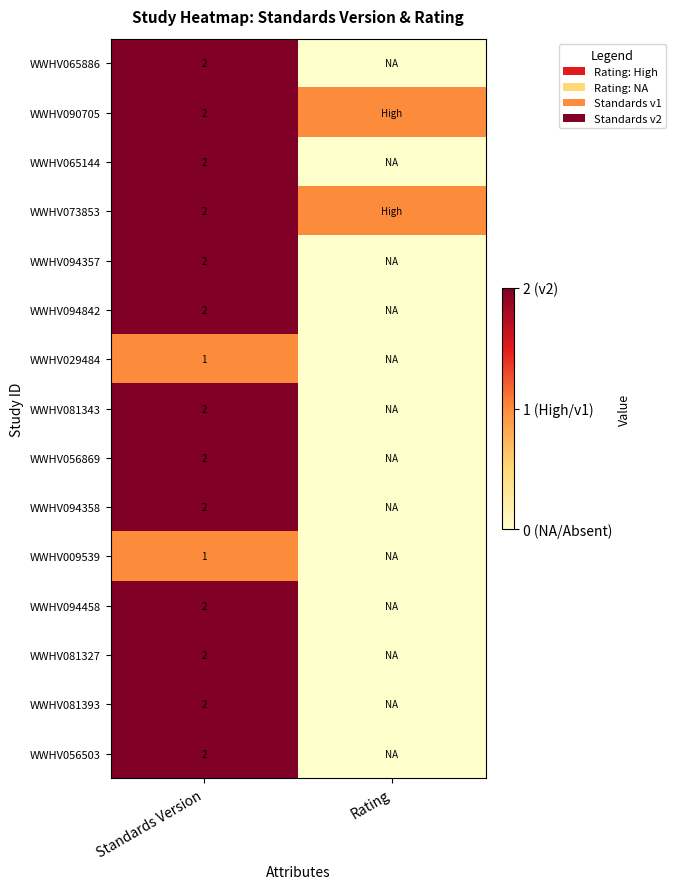

The value of WWHV090705 at Standards Version is 1. True or false?

False